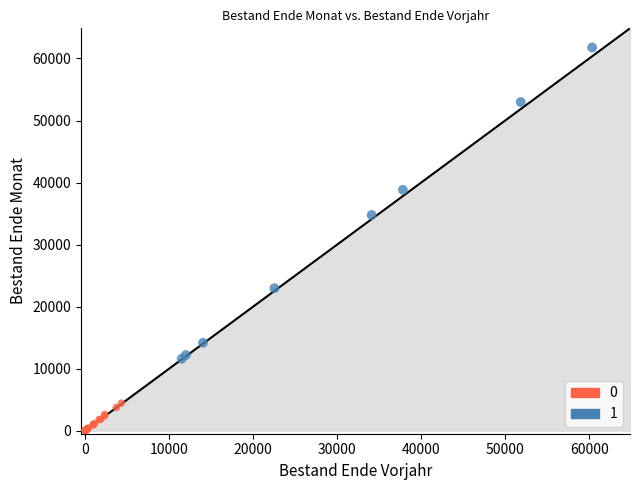

What are all the series names shown in the legend?

0, 1